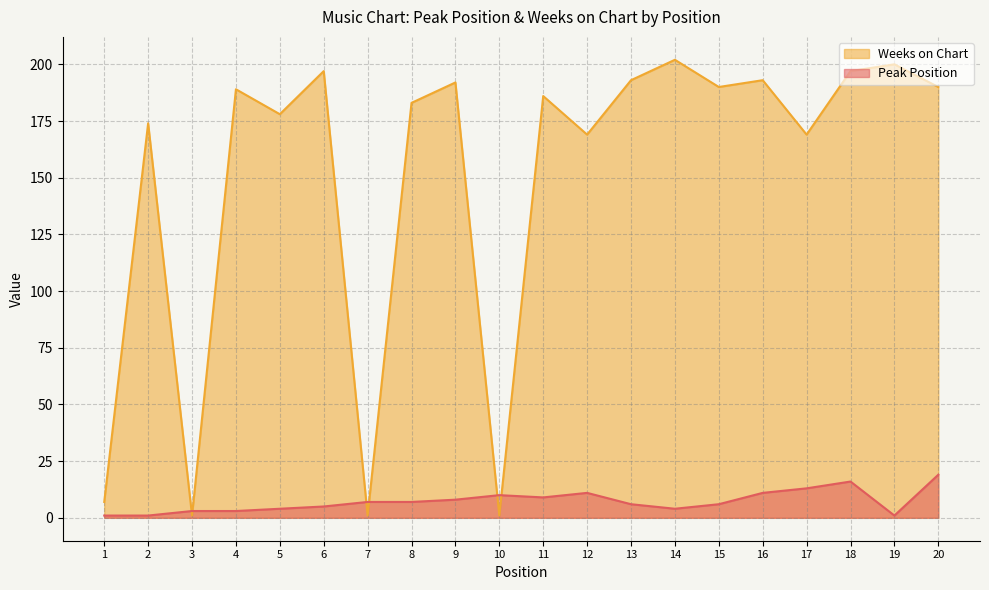

List the labels in order of Weeks on Chart value, largest first.

14, 19, 6, 18, 13, 16, 9, 15, 20, 4, 11, 8, 5, 2, 12, 17, 1, 3, 7, 10